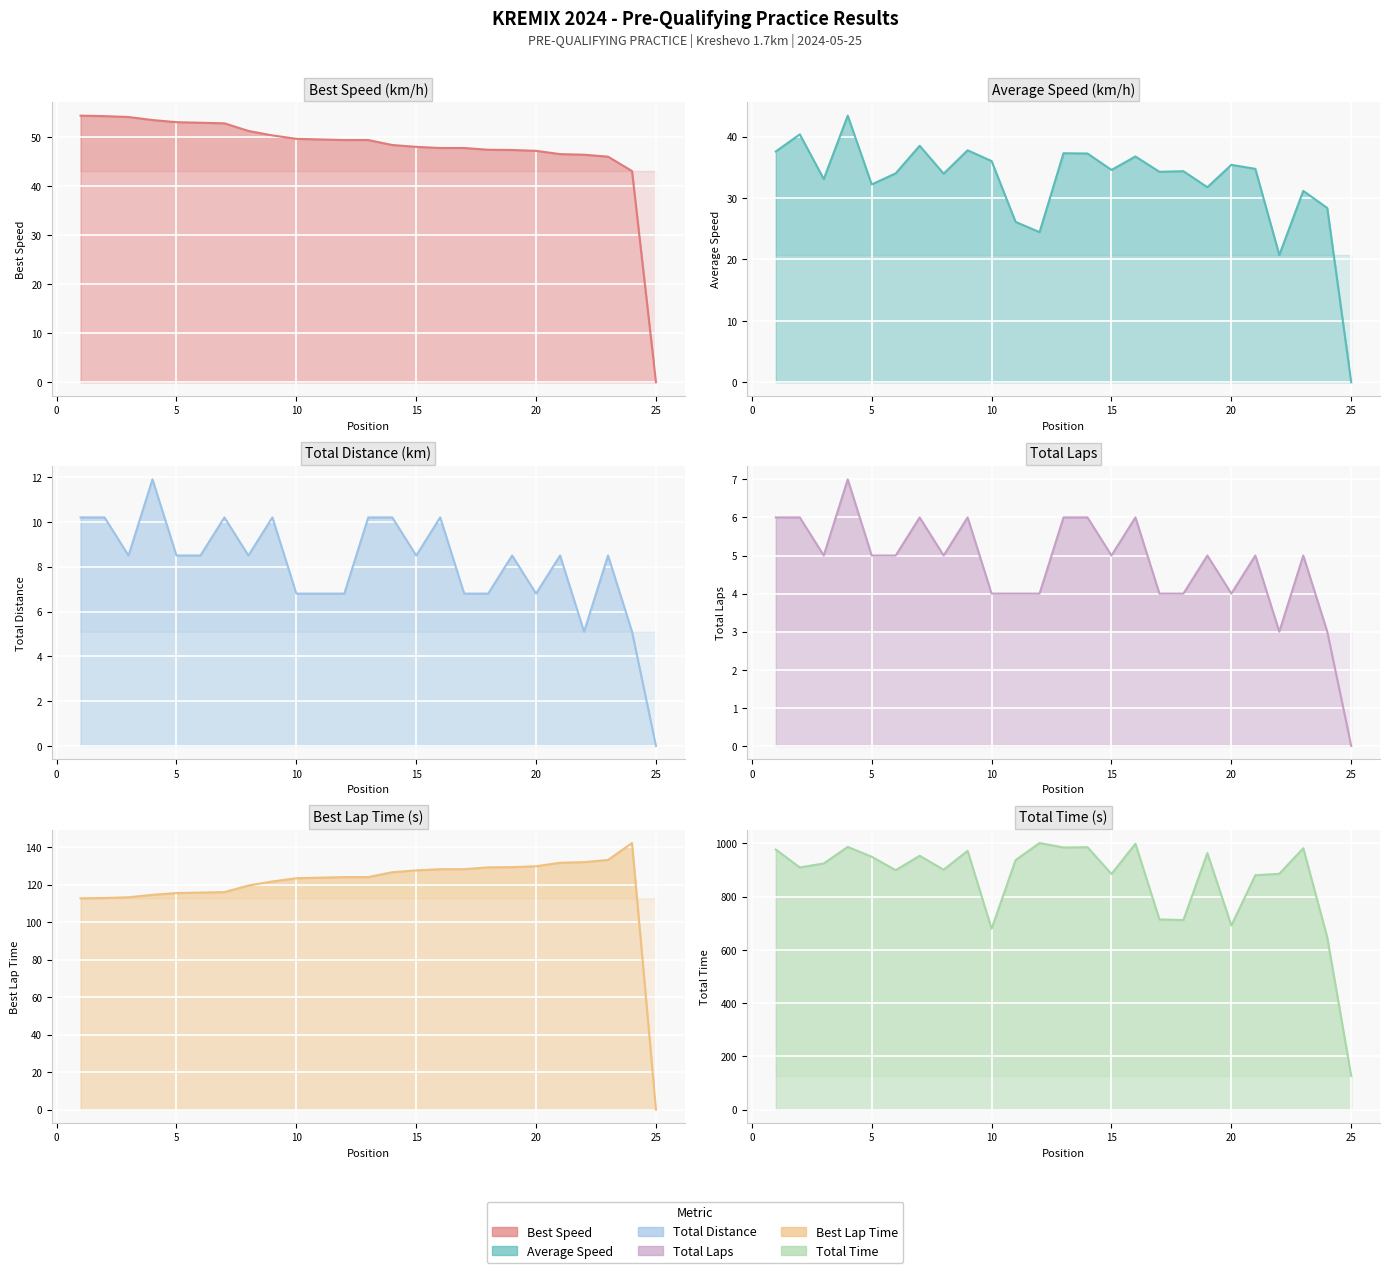

True or false: Total Time line and Best Lap time line cross at least once.

False